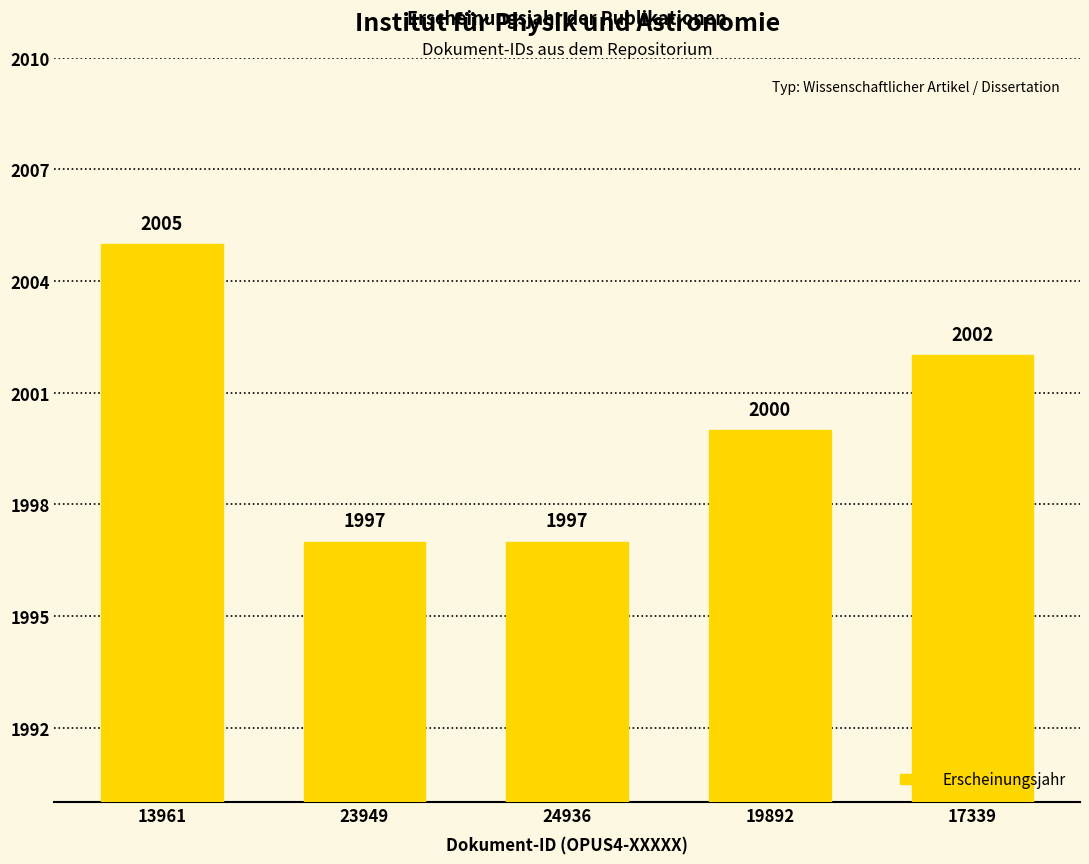

At which label is the value closest to 2001?

19892